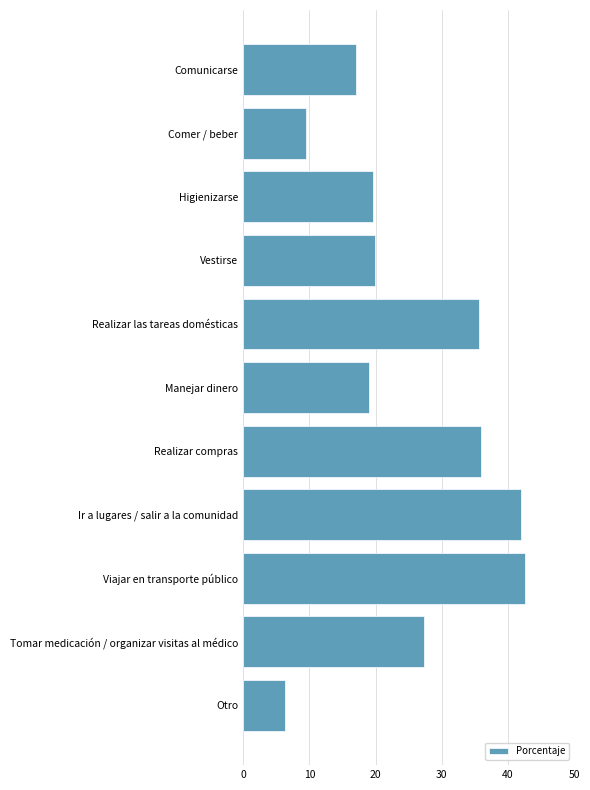

True or false: the data shows 33.5 at Higienizarse.

False